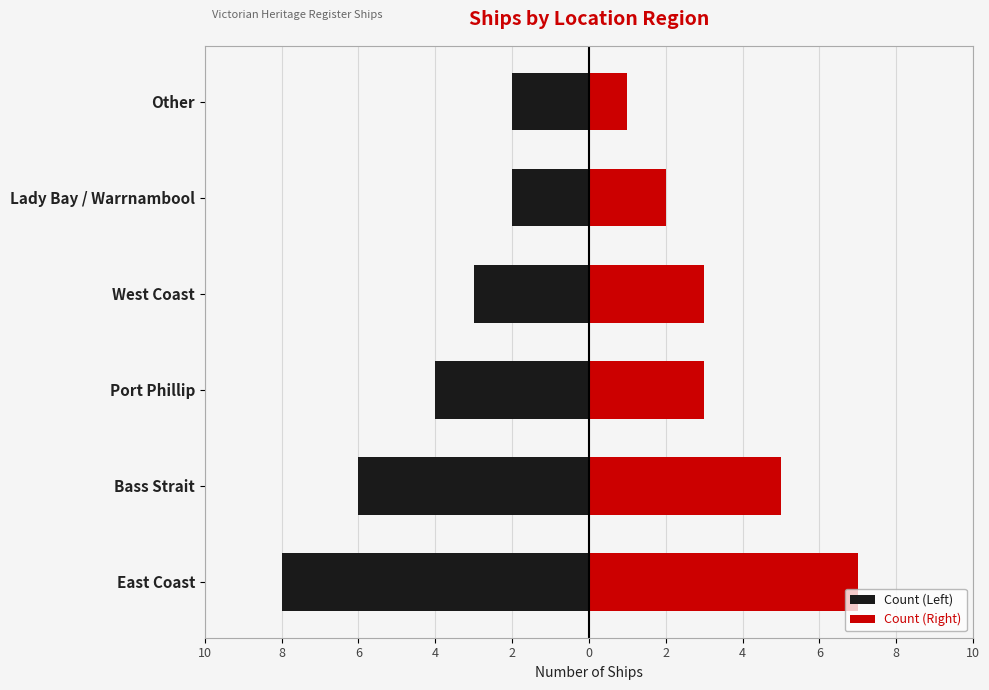

Rank the series at 2 from lowest to highest value.

Count (Left), Count (Right)